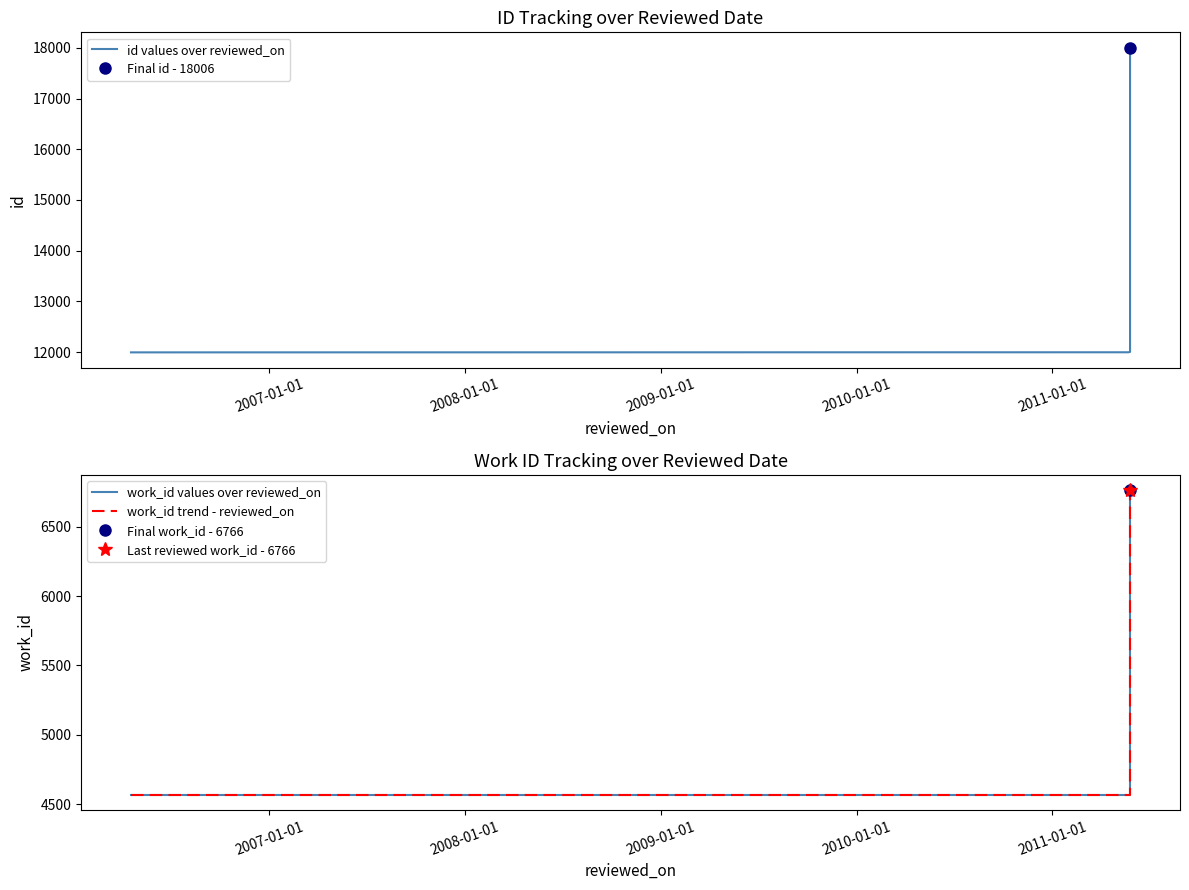

Reading right to left, extract all data points from this chart.

id values over reviewed_on: 18006	12081	12003	12002	11995	11993
work_id values over reviewed_on: 6766	4585	4566	4566	4566	4566
work_id trend - reviewed_on: 6766	4585	4566	4566	4566	4566